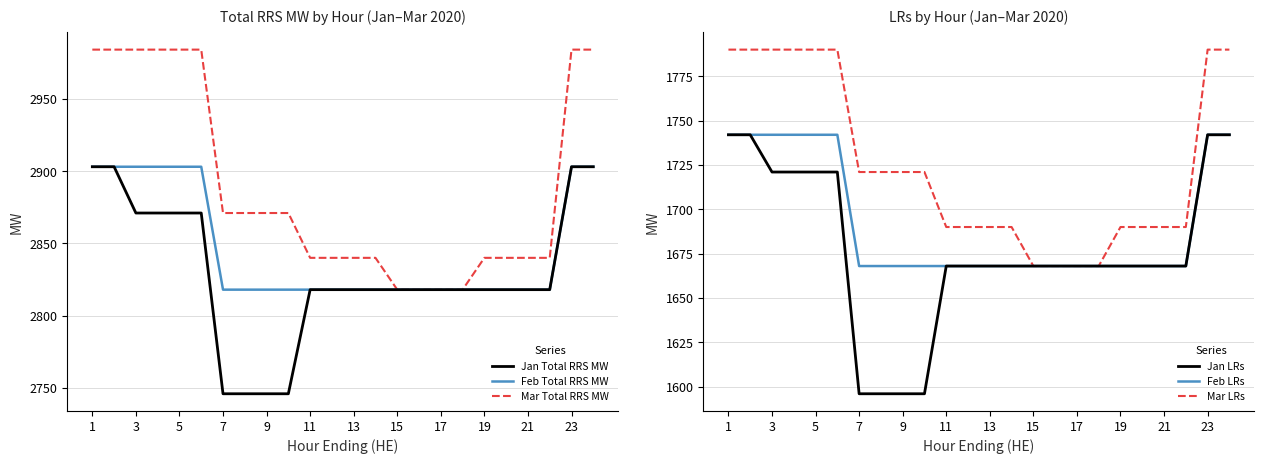

What is the maximum value for Jan Total RRS MW?

2903